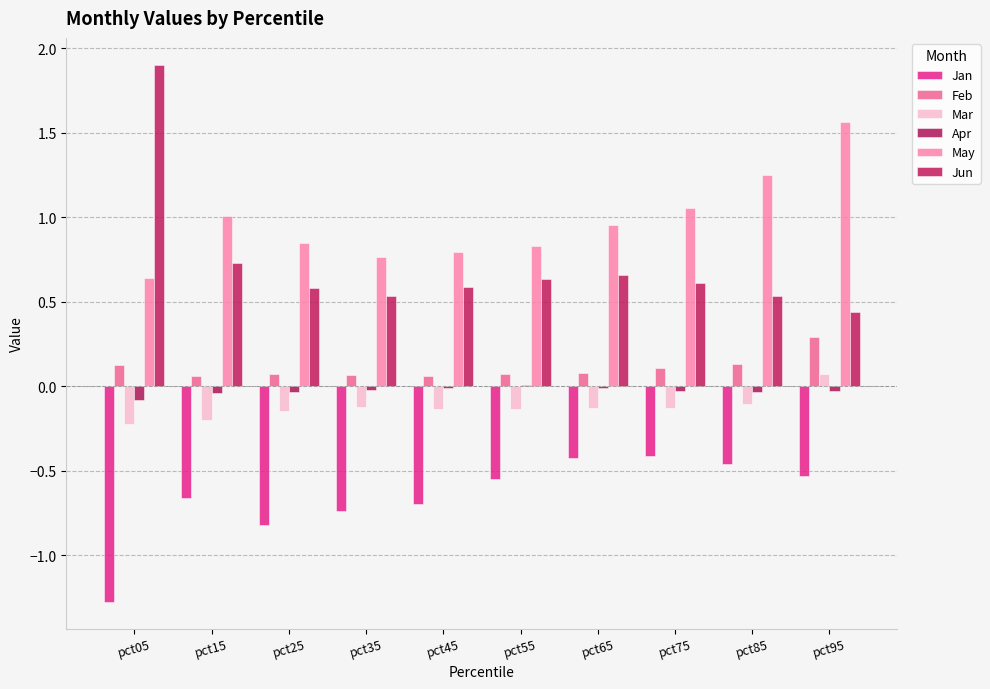

How many groups of bars are there?

10